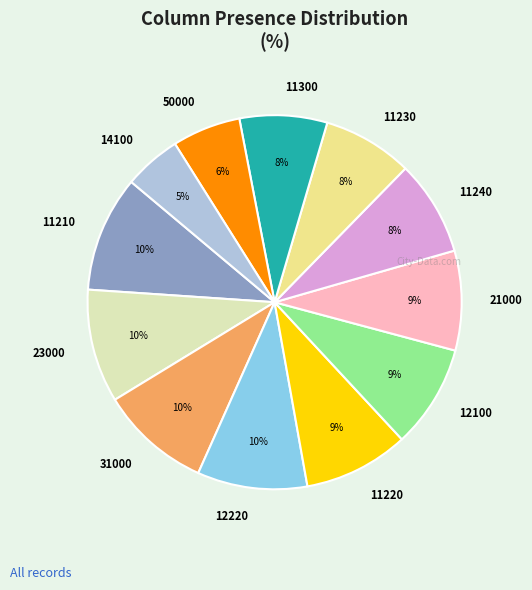

How many segments does this pie chart have?

12